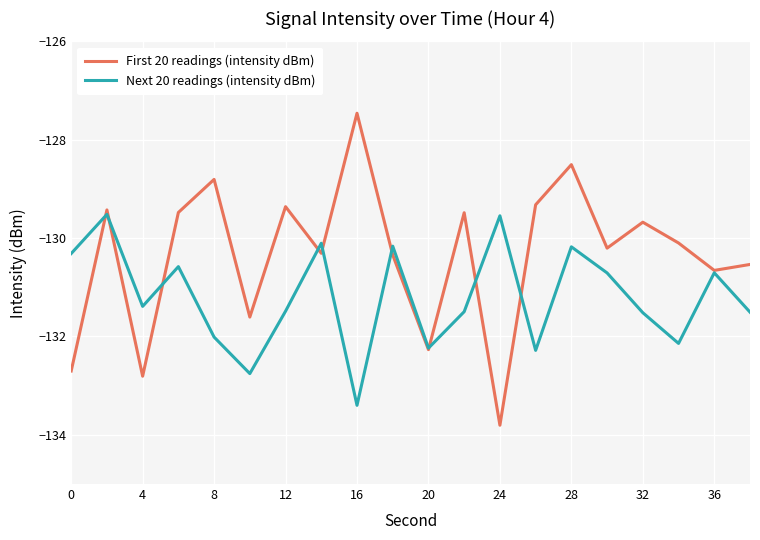

Which series has the largest total across all categories?

First 20 readings (intensity dBm)